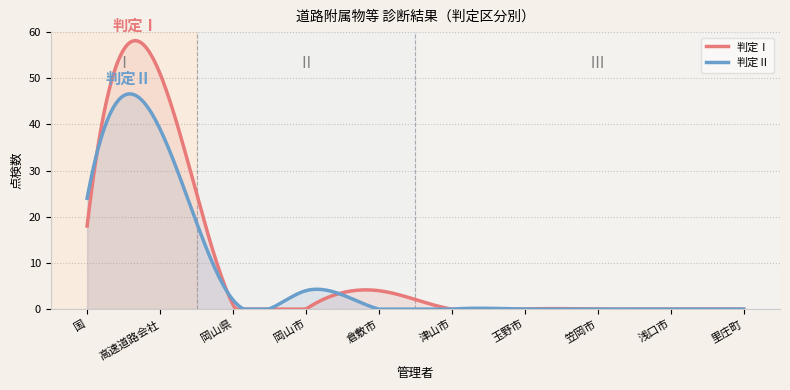

What is the approximate value of 判定Ⅱ at 岡山市?

4